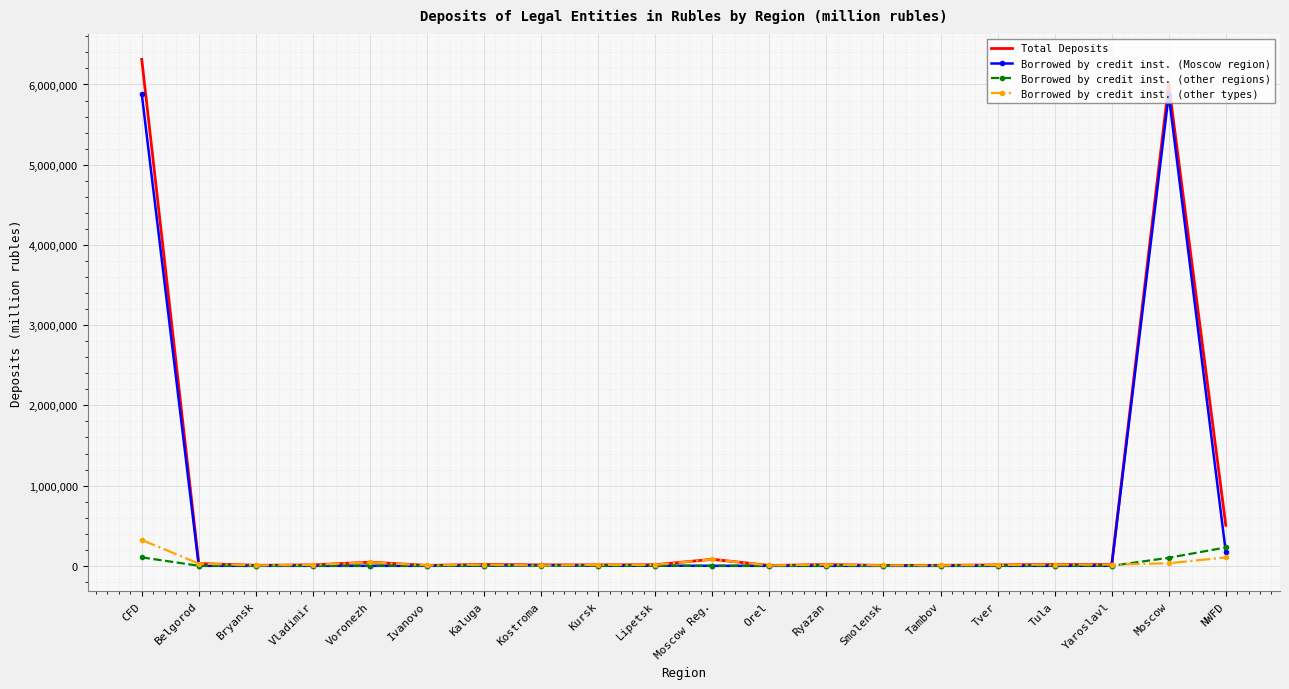

Which category has the highest value across all series?

CFD